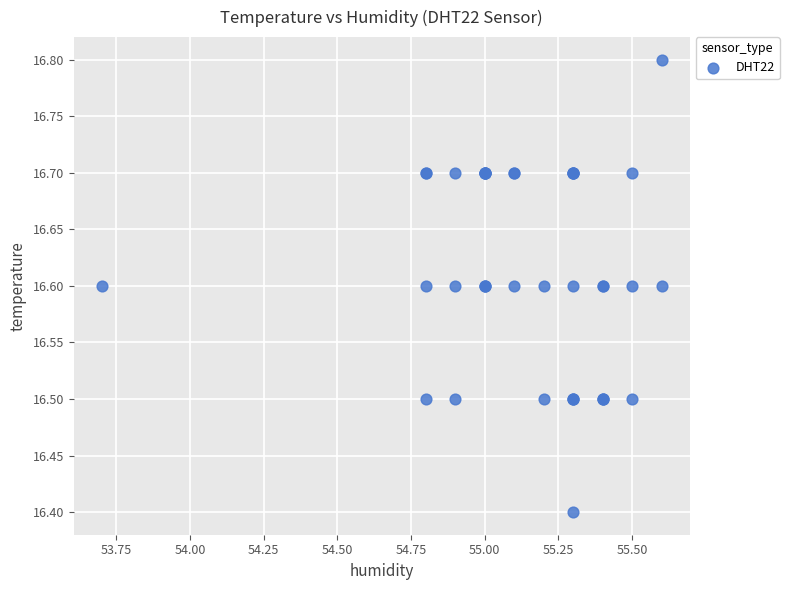

What Y value in the scatter plot is closest to 16?

16.4